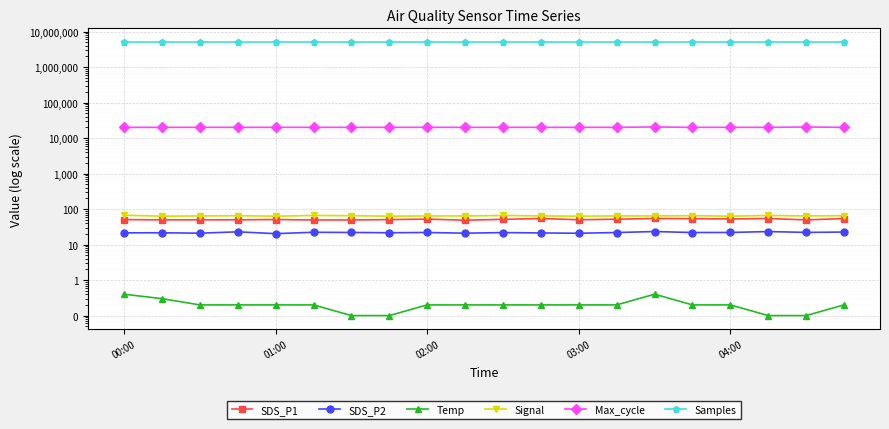

Is it true that Temp equals 0.1 at 17?

True